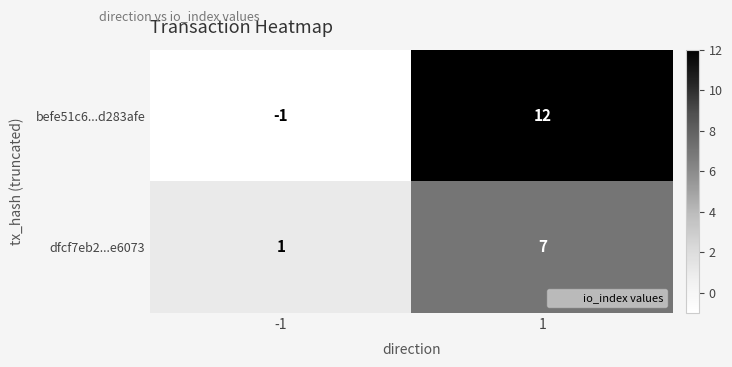

What is the sum of all befe51c6...d283afe values?

11